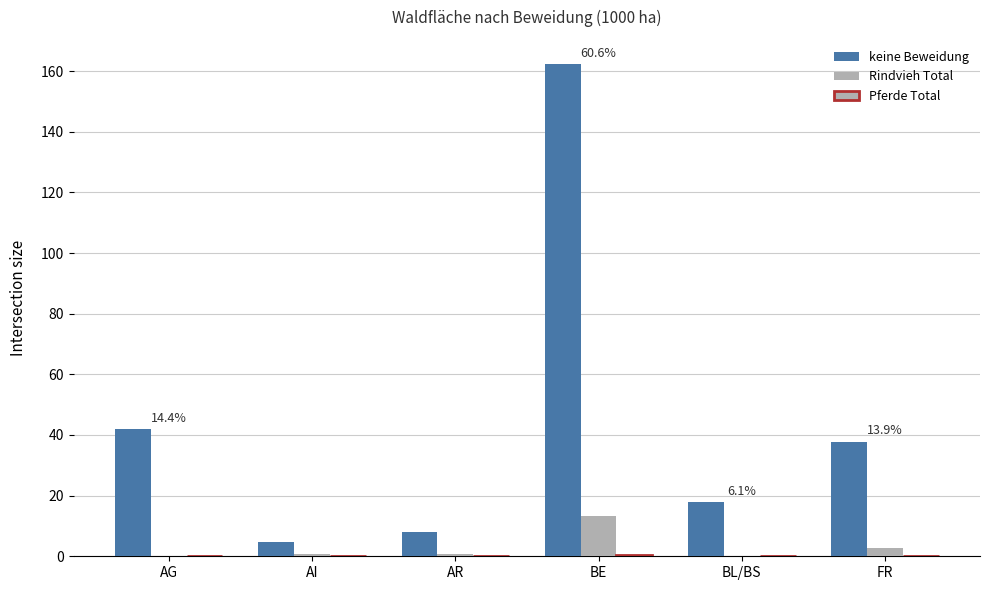

Count the number of data series in this chart.

3